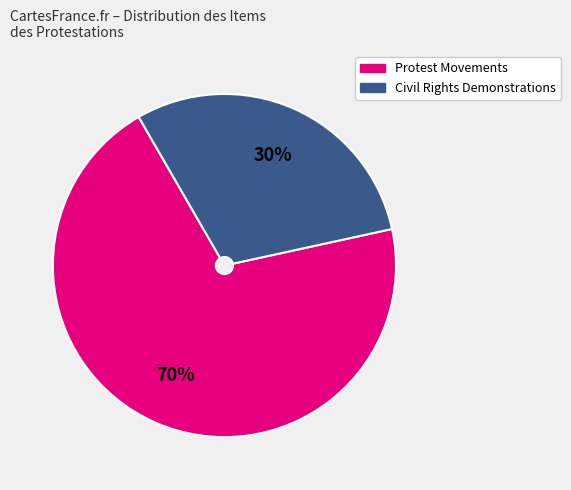

Does any single category account for the majority?

Yes